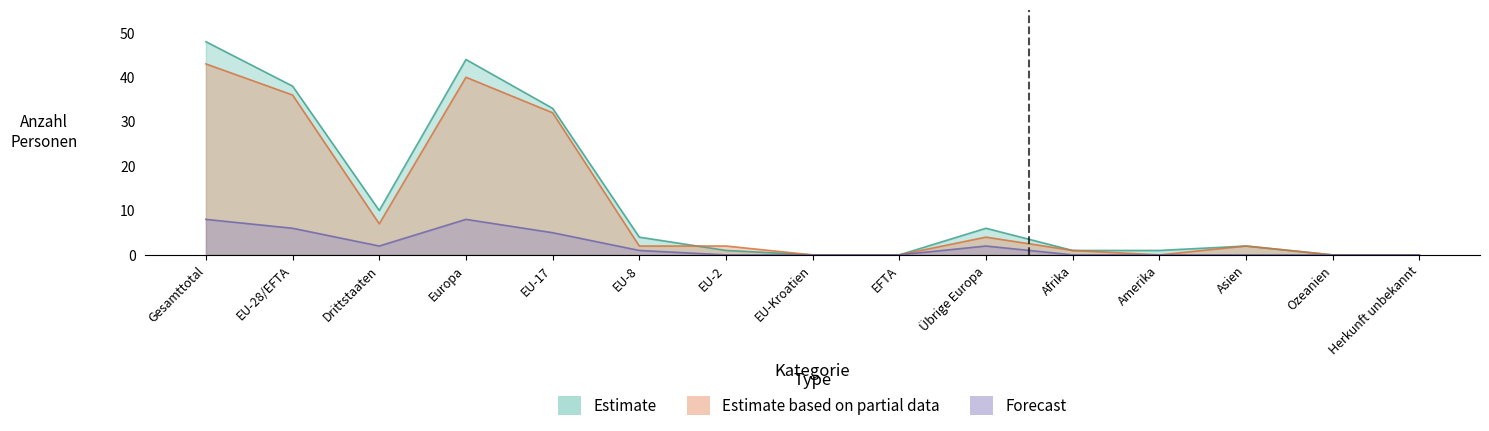

Which series has the largest range (max minus min)?

Bestand Ende Vormonat